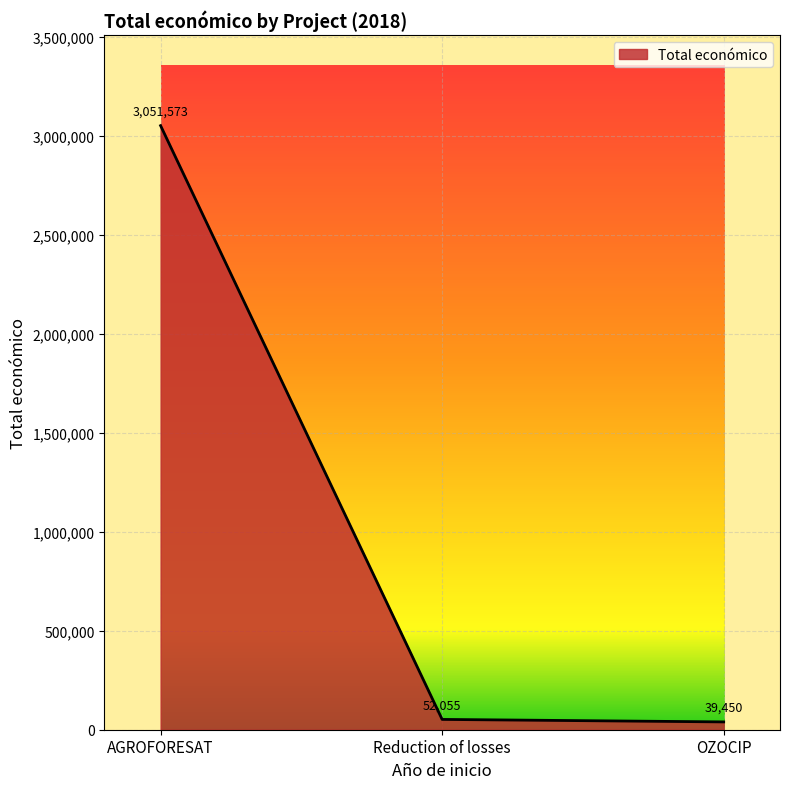

Does the chart have visible grid lines?

Yes